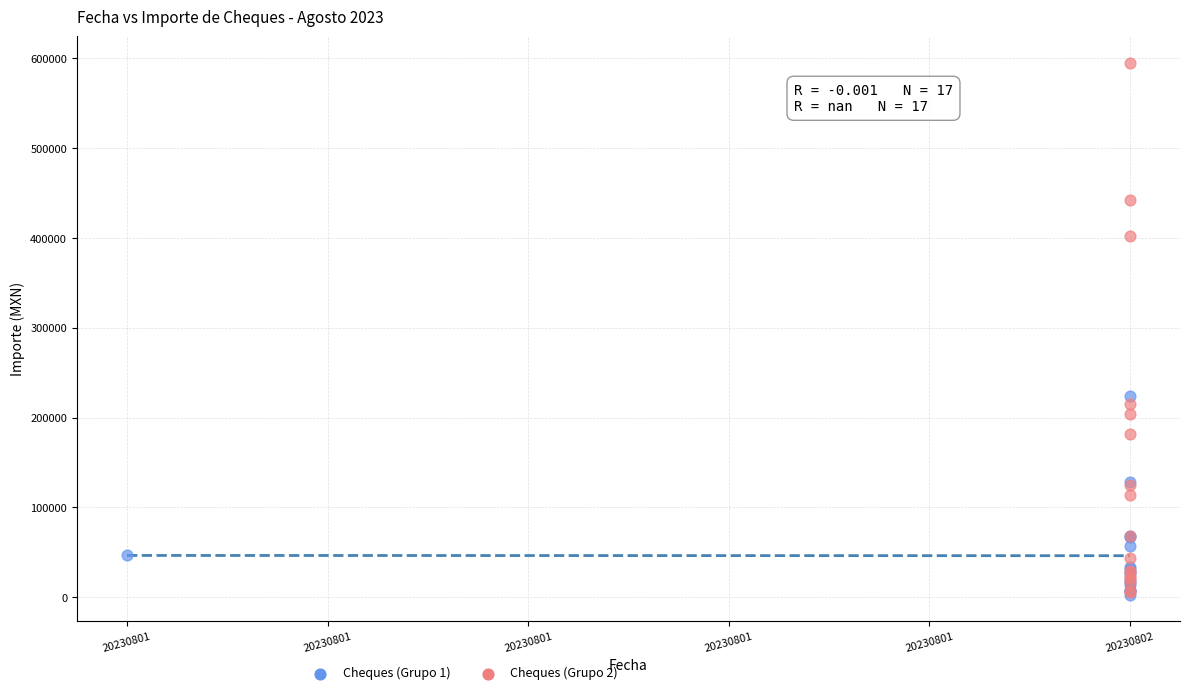

Which series has the largest Y range (max minus min)?

Cheques (Grupo 2)